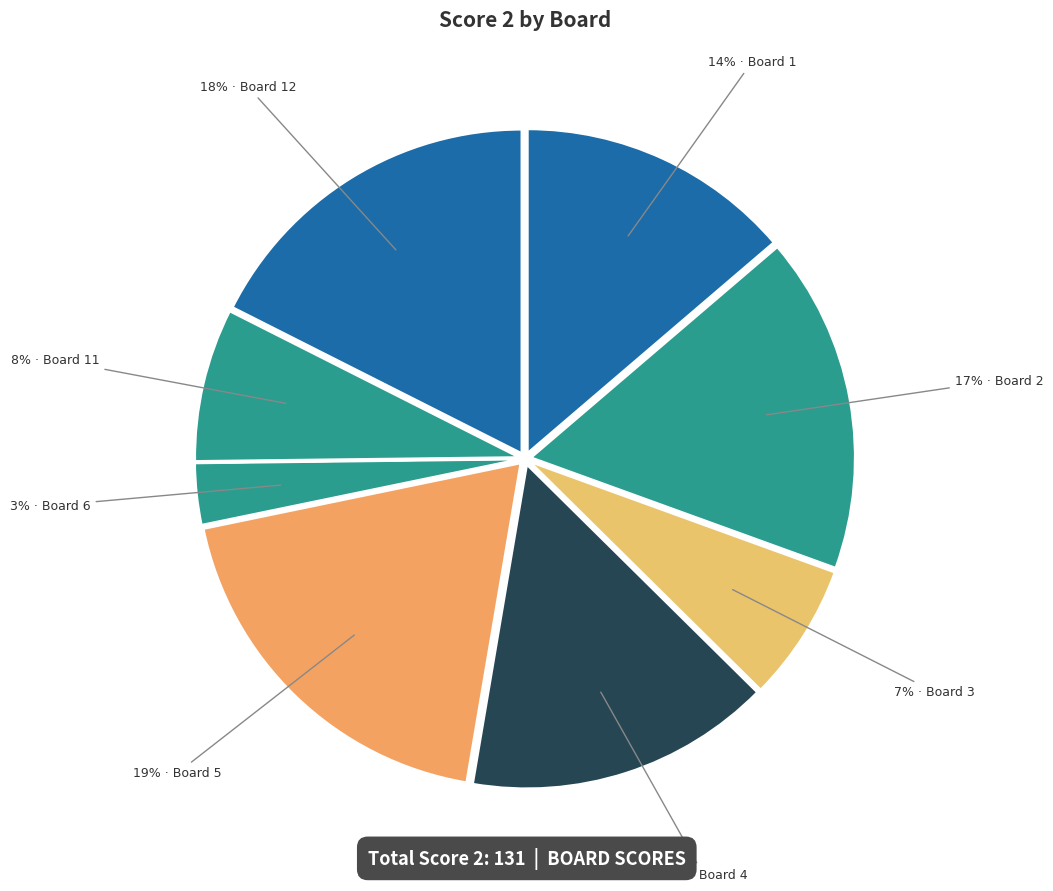

Count the number of slices in the pie.

12